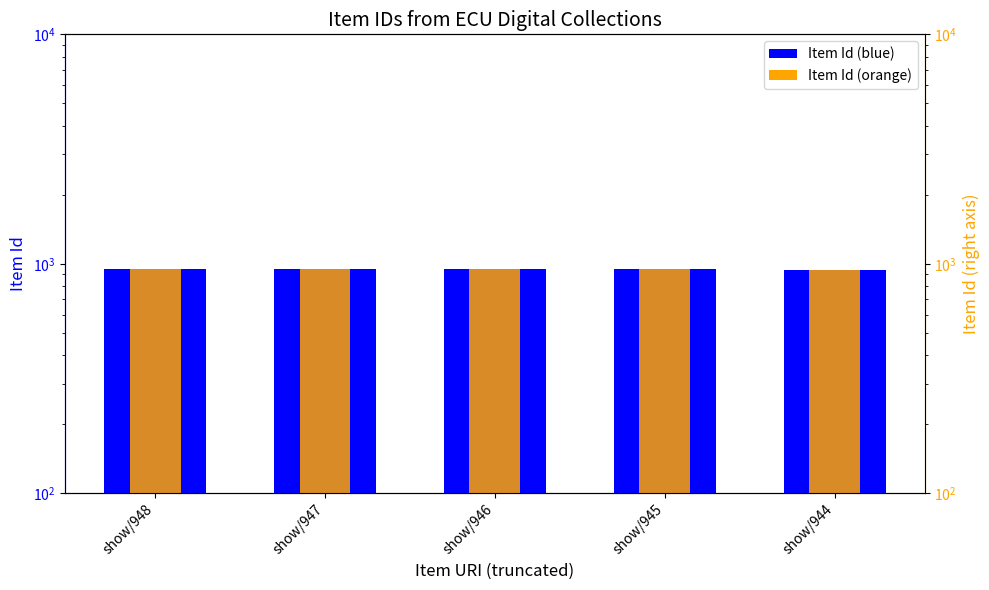

What is the difference between the second highest and minimum values in the Item Id (ref) series?

3